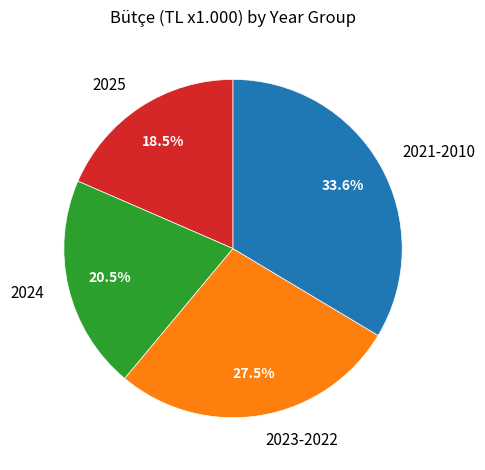

What is the ratio of the value at 2021-2010 to the value at 2024?

1.6